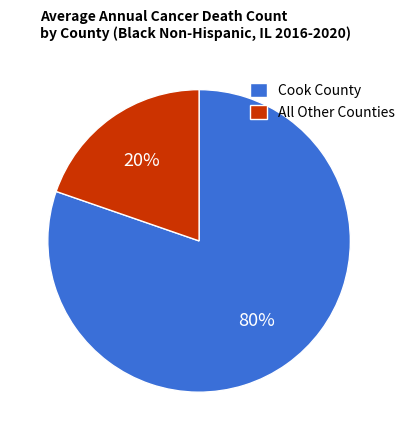

To the nearest percent, what percentage of the pie is Cook County?

80%